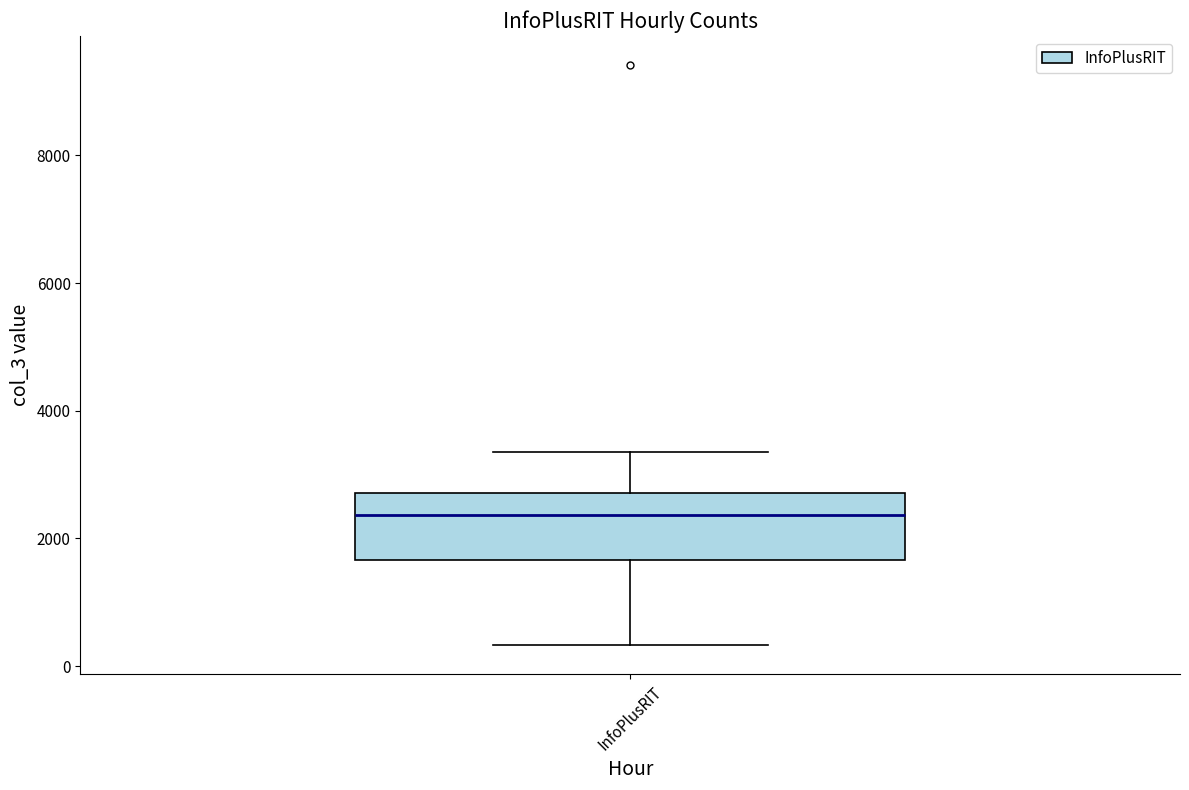

Read this box plot against the y-axis: the position of the median line, the range covered by the box, and the ends of both whiskers. The values are not printed on the chart, so give them approximately, as read against the axis.

median 2400, box 1600 to 2800, whiskers 400 to 3400